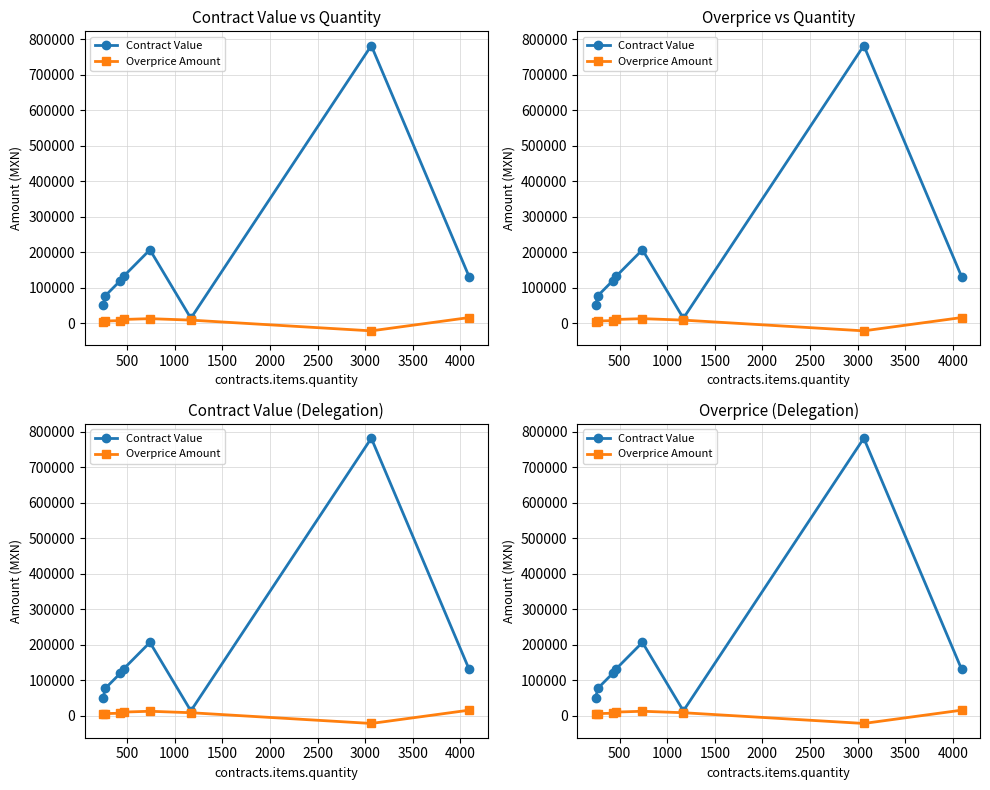

How many data points does each series have?

8